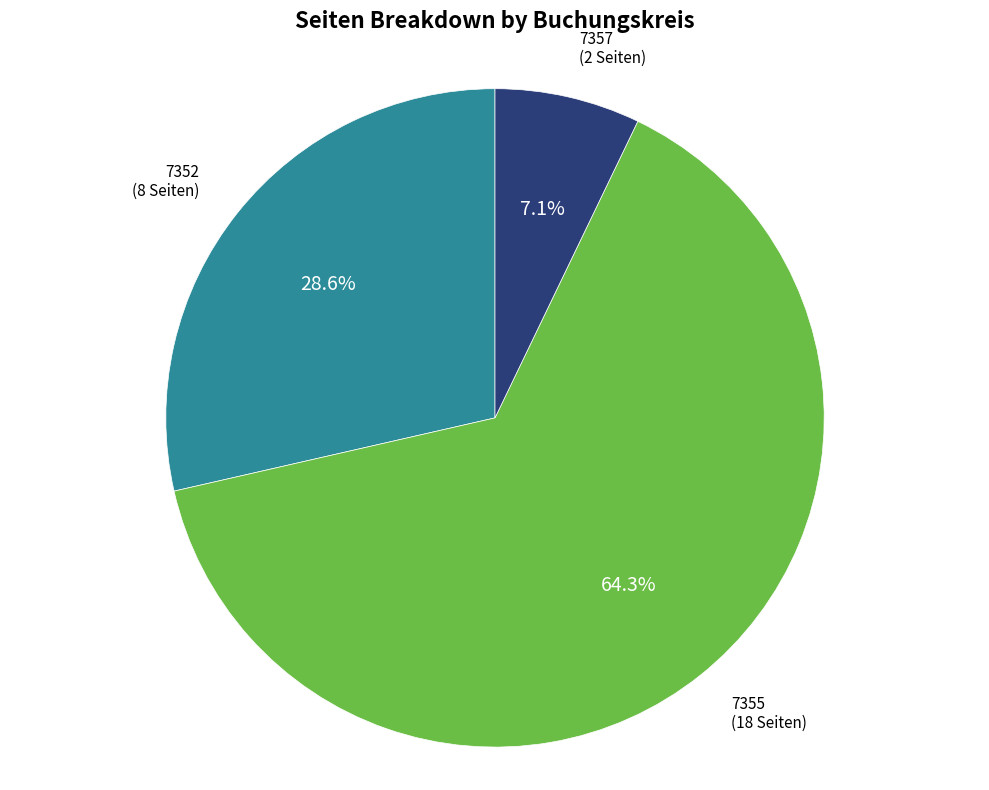

Is there any slice that represents more than half of the pie?

Yes